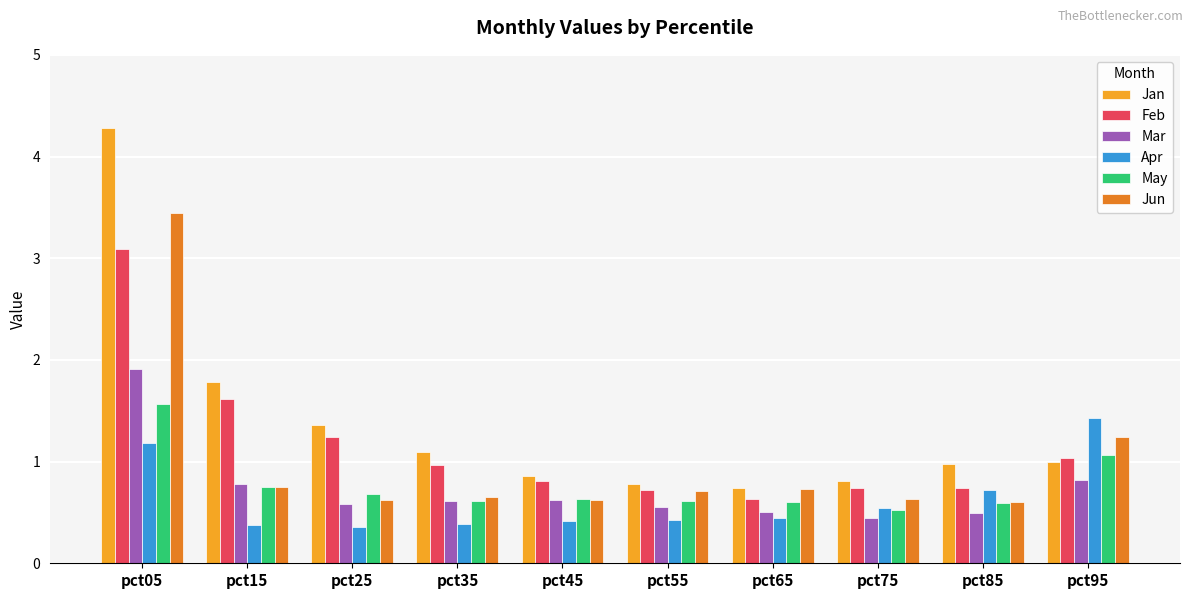

Is it true that Jan equals 1.5 at pct45?

False